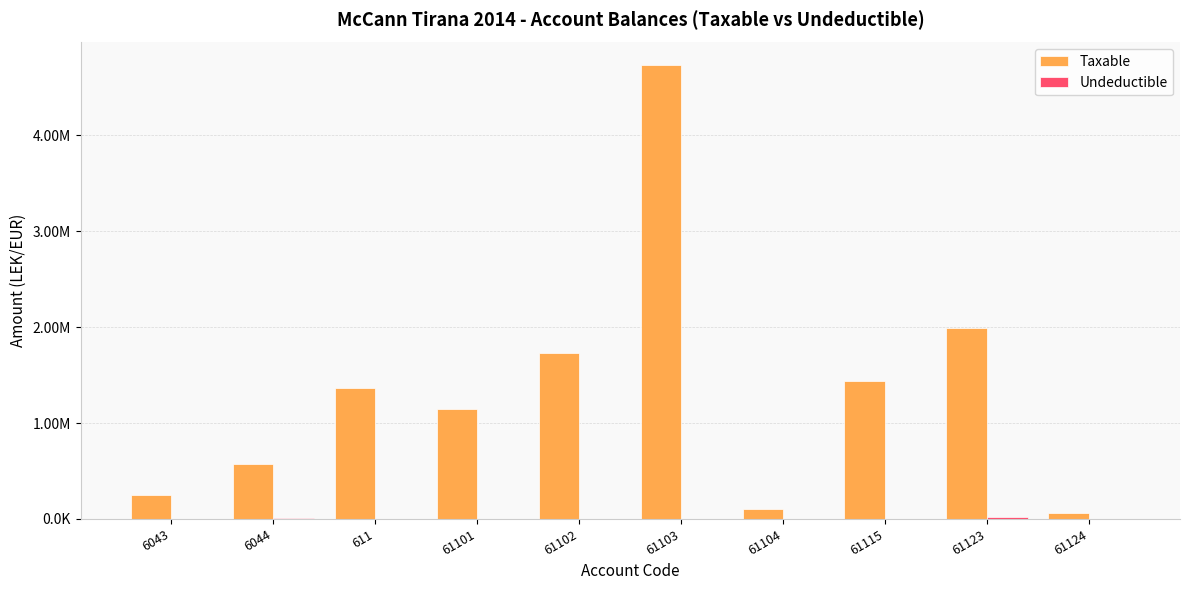

Which series has the largest range (max minus min)?

Taxable